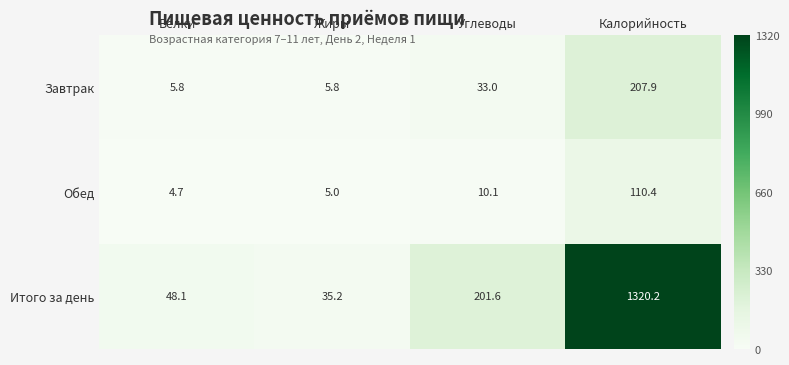

Is it true that Завтрак equals 307.7 at Калорийность?

False